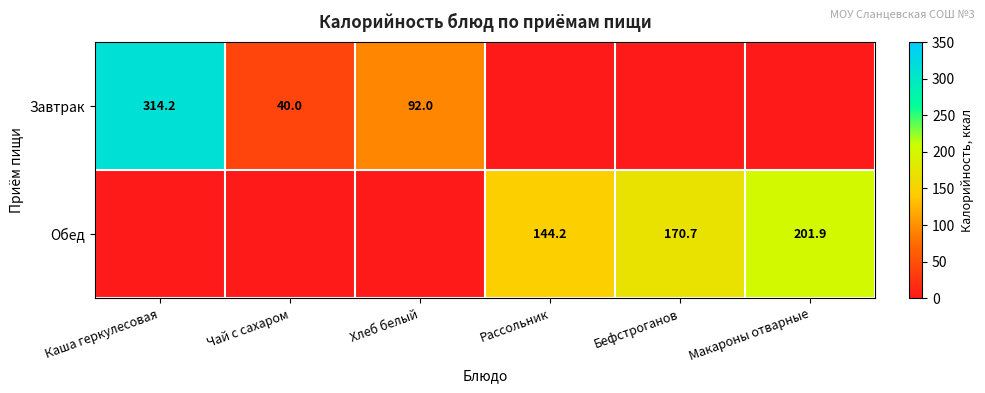

Is it true that Обед equals 60.9 at Макароны отварные?

False